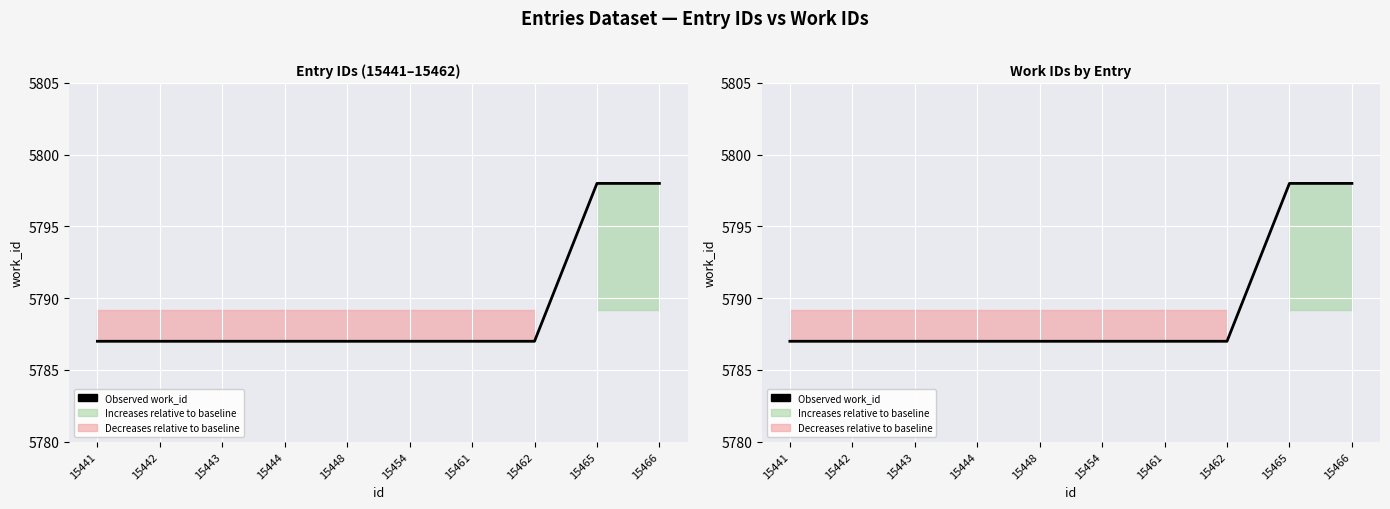

What is the value of the 6th point from the left?

5787